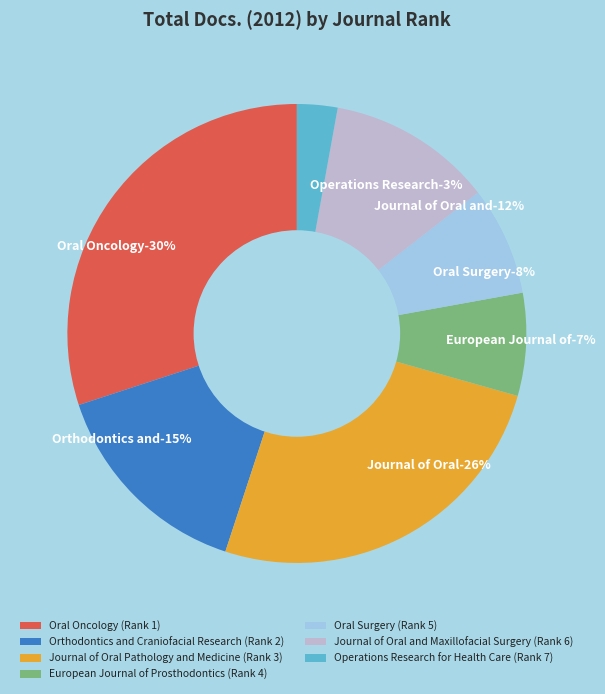

To the nearest percent, what portion does Oral Oncology
(Rank 1) represent?

30%